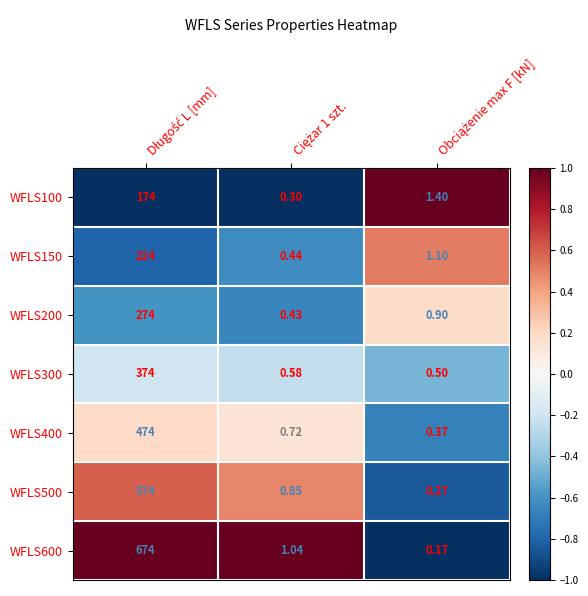

How many data points does each series have?

3